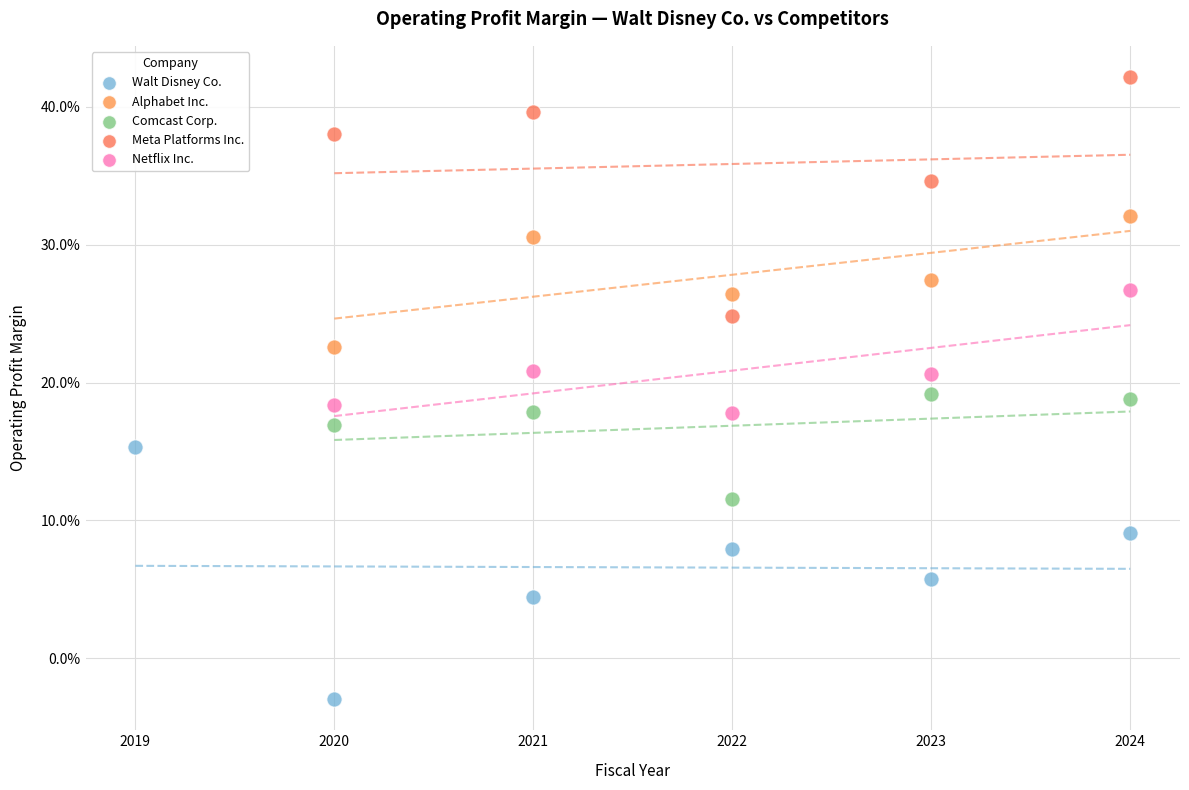

Which series contains the highest Y value?

Meta Platforms Inc.